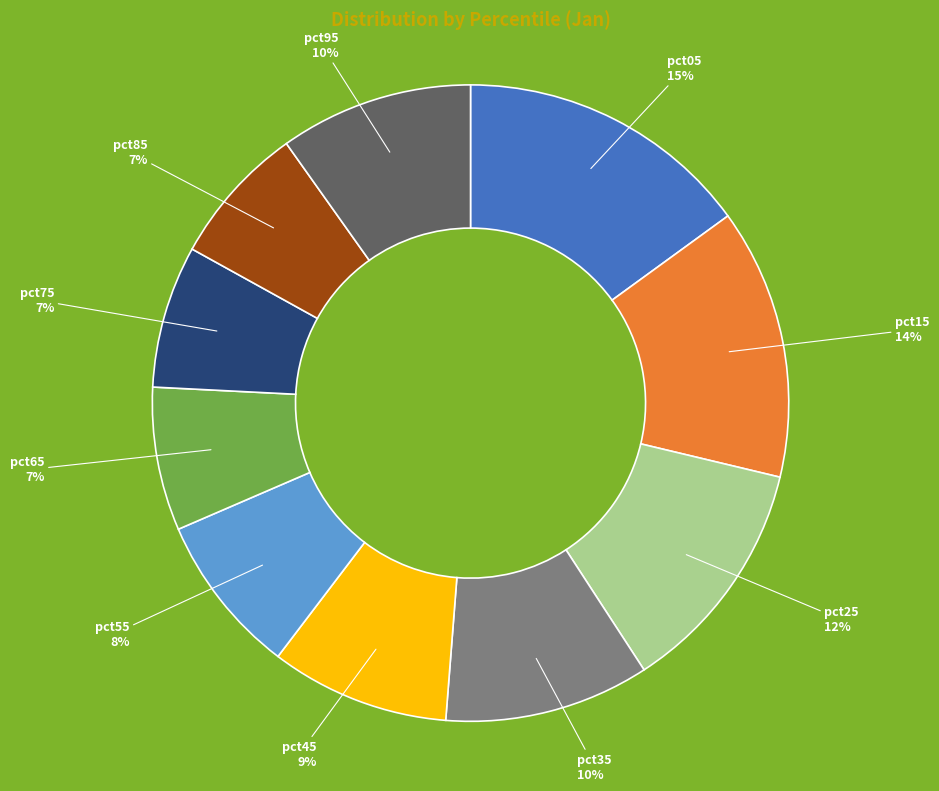

Is there a majority slice in this chart?

No